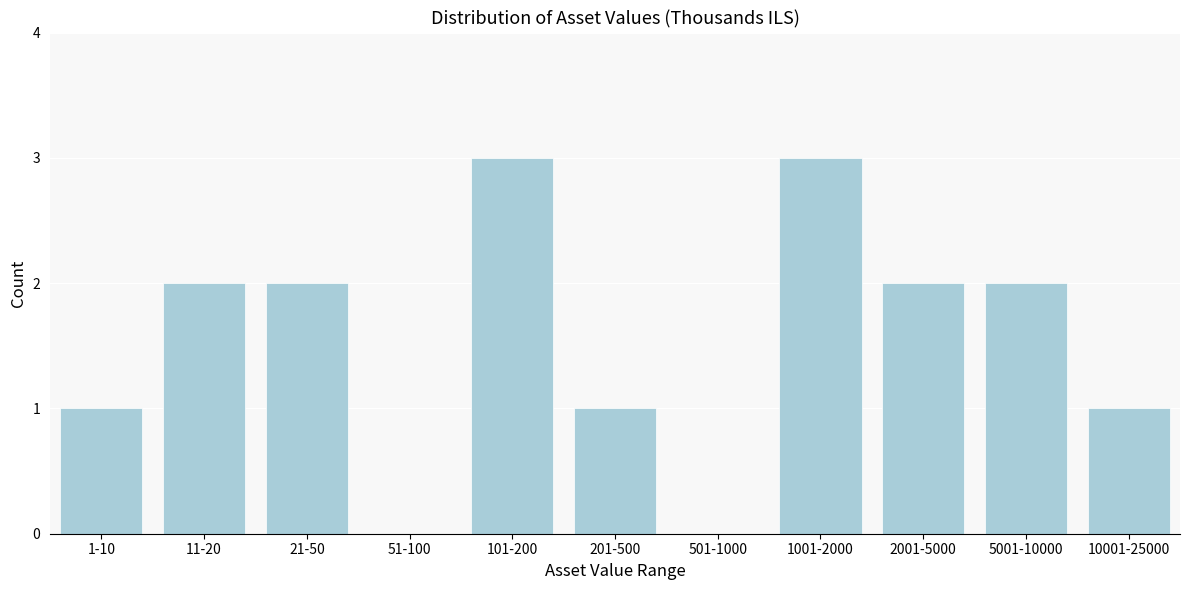

Reading left to right, transcribe all the data shown in this chart.

1-10=1	11-20=2	21-50=2	51-100=0	101-200=3	201-500=1	501-1000=0	1001-2000=3	2001-5000=2	5001-10000=2	10001-25000=1